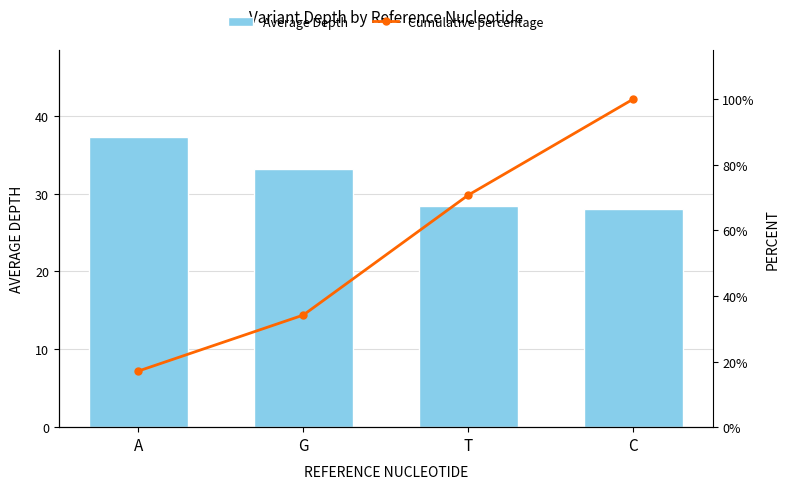

What is the value of the Average Depth bar at the 2nd from the left?

33.1